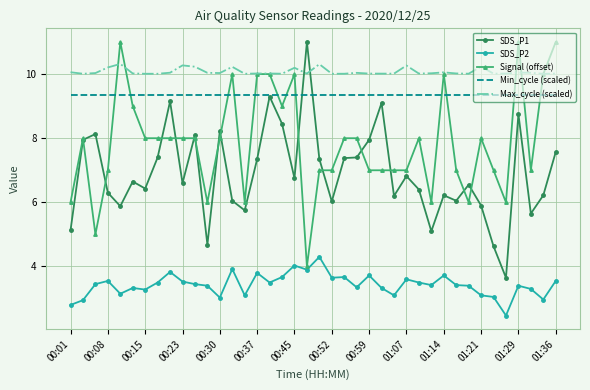

What is the minimum value shown in the chart?

2.5